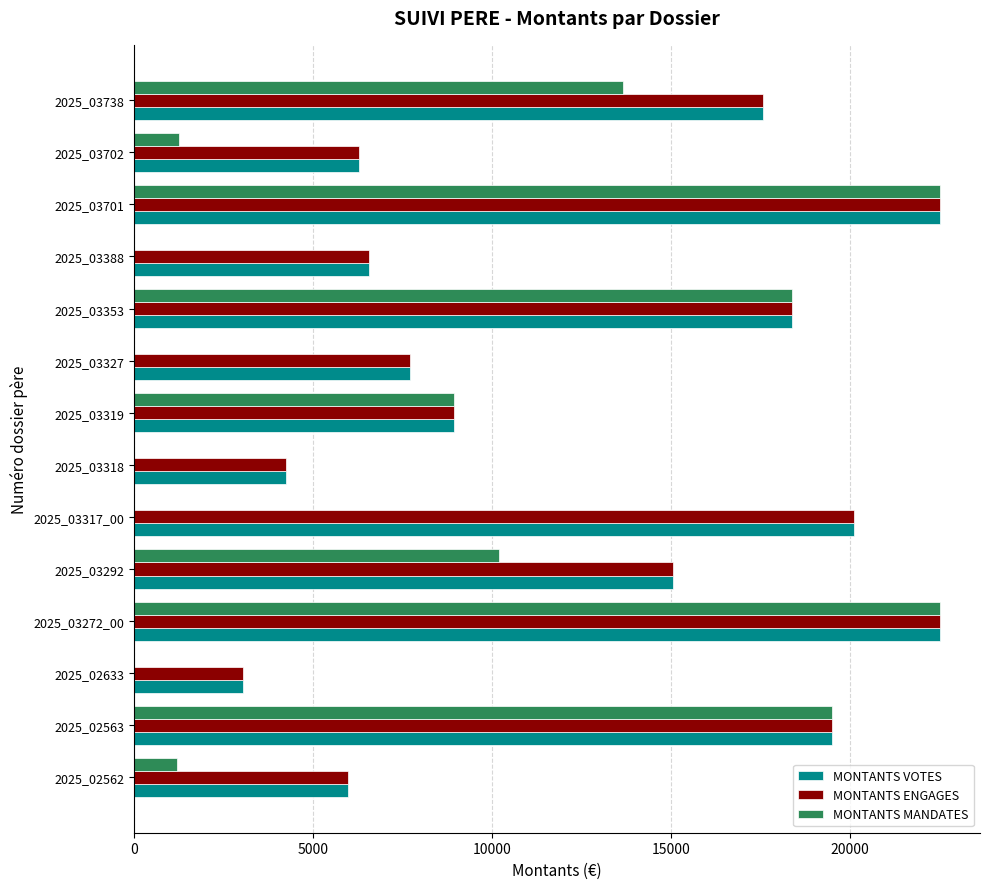

What is the sum of the MONTANTS ENGAGES values at 2025_03738 and 2025_03318?

21797.0